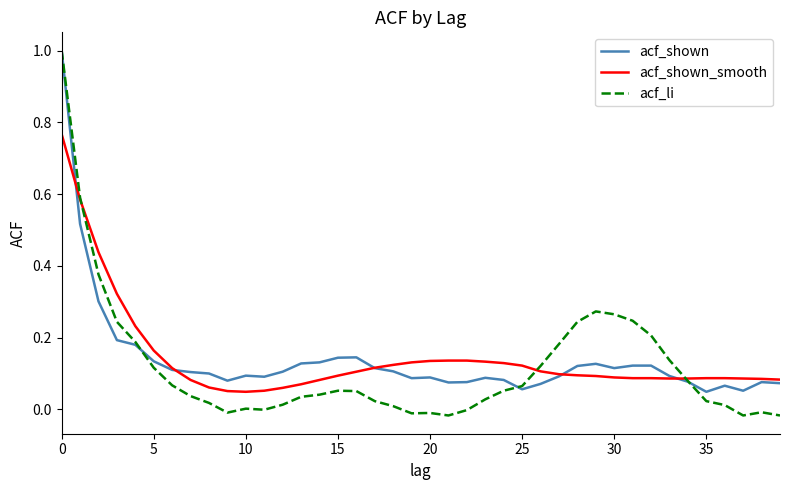

Which series has the largest range (max minus min)?

acf_li